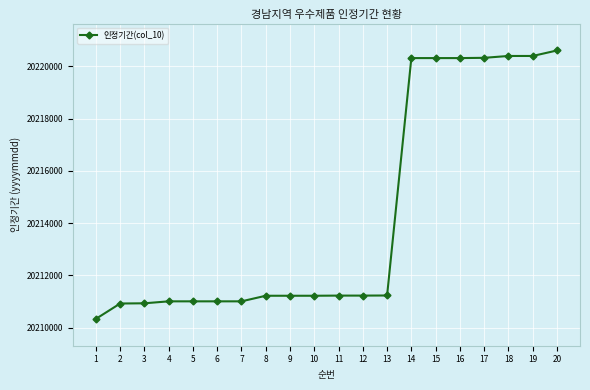

What is the smallest value displayed?

20210331